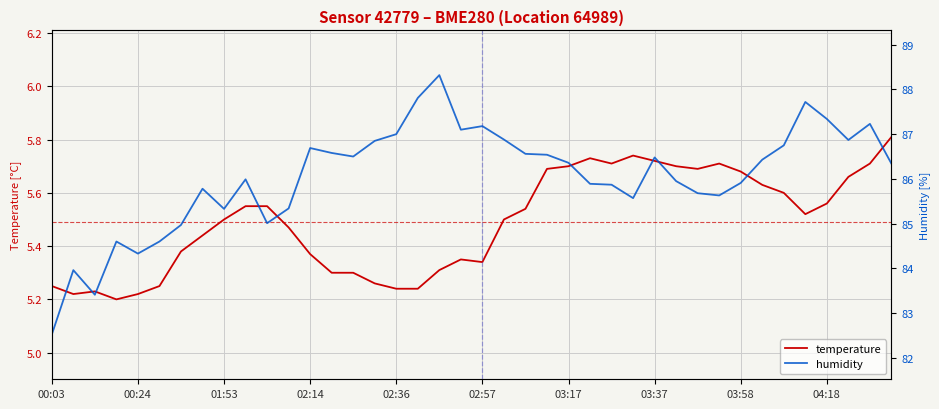

True or false: temperature has more than 2 interior local peaks.

True